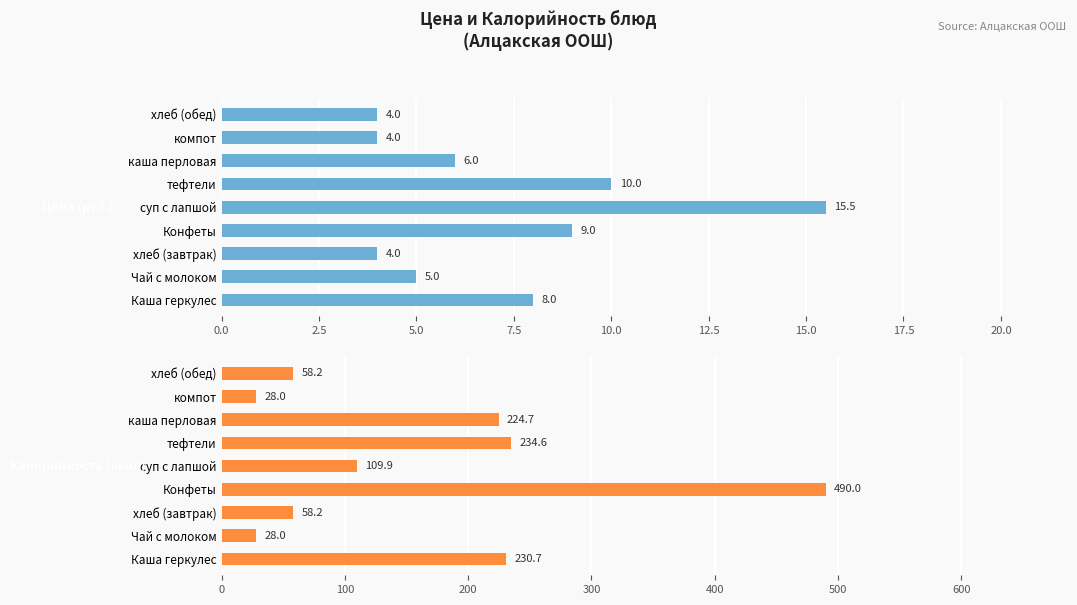

Count the number of data series in this chart.

2